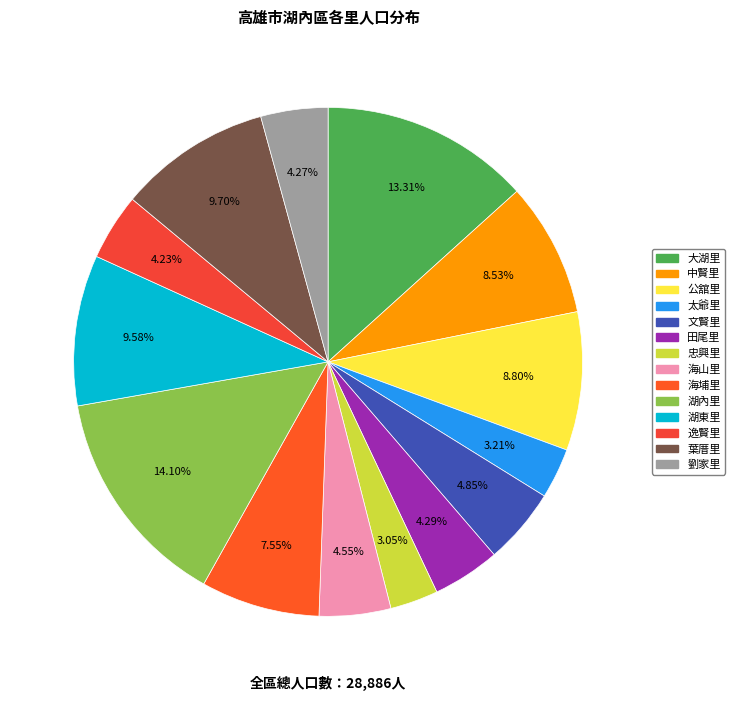

What is the largest slice in the pie chart?

湖內里